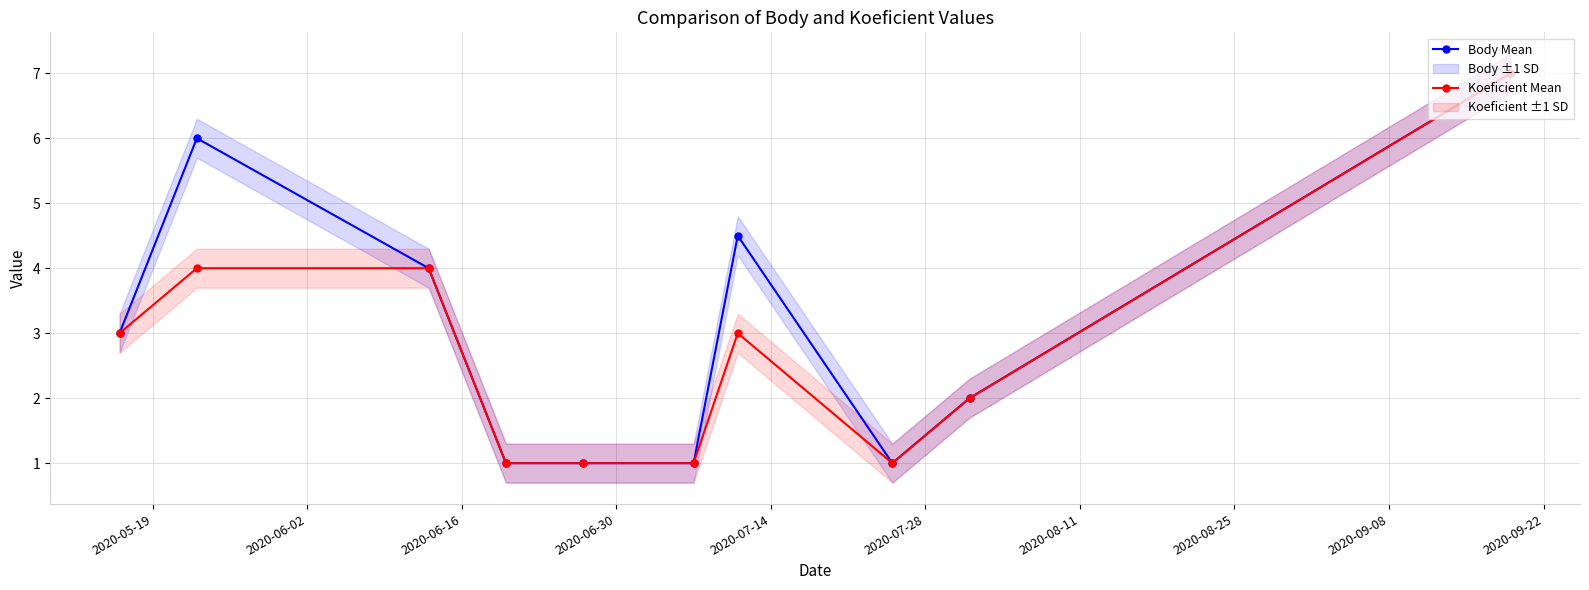

True or false: Body Mean and Koeficient Mean cross at least once.

False